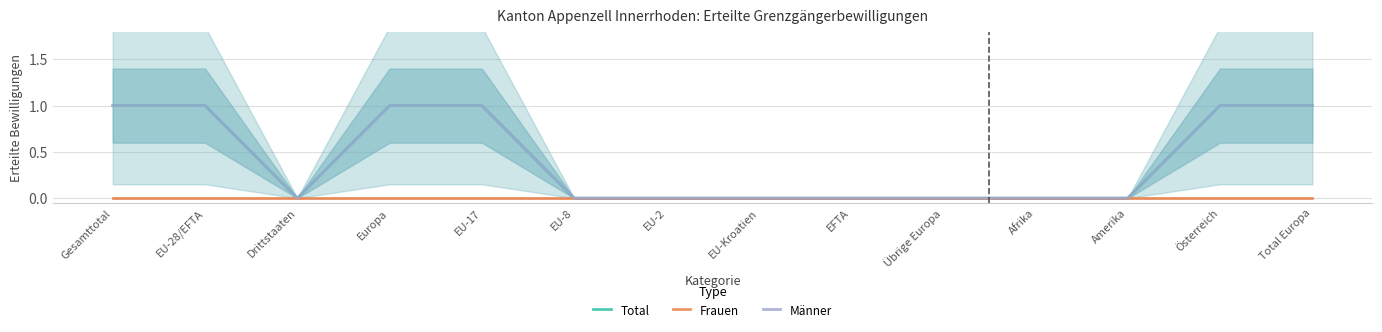

Reading right to left, extract all data points from this chart.

Total: Total Europa=1	Österreich=1	Amerika=0	Afrika=0	Übrige Europa=0	EFTA=0	EU-Kroatien=0	EU-2=0	EU-8=0	EU-17=1	Europa=1	Drittstaaten=0	EU-28/EFTA=1	Gesamttotal=1
Frauen: Total Europa=0	Österreich=0	Amerika=0	Afrika=0	Übrige Europa=0	EFTA=0	EU-Kroatien=0	EU-2=0	EU-8=0	EU-17=0	Europa=0	Drittstaaten=0	EU-28/EFTA=0	Gesamttotal=0
Männer: Total Europa=1	Österreich=1	Amerika=0	Afrika=0	Übrige Europa=0	EFTA=0	EU-Kroatien=0	EU-2=0	EU-8=0	EU-17=1	Europa=1	Drittstaaten=0	EU-28/EFTA=1	Gesamttotal=1